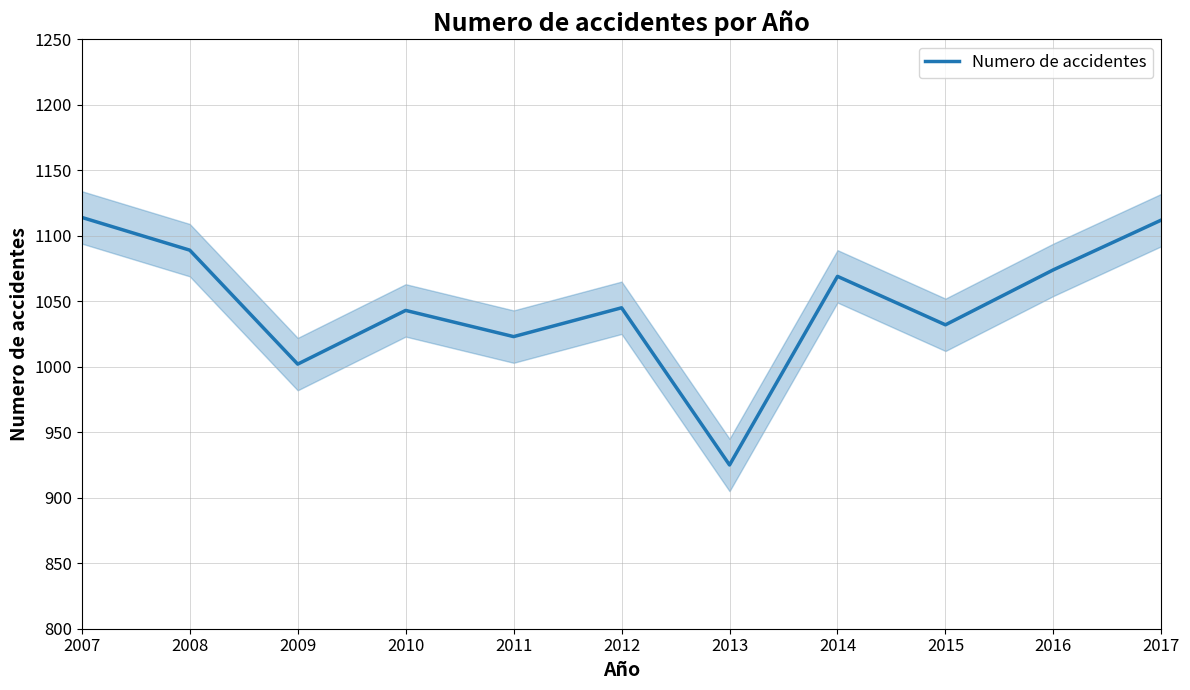

What is the value of the 2nd point from the left?

1089